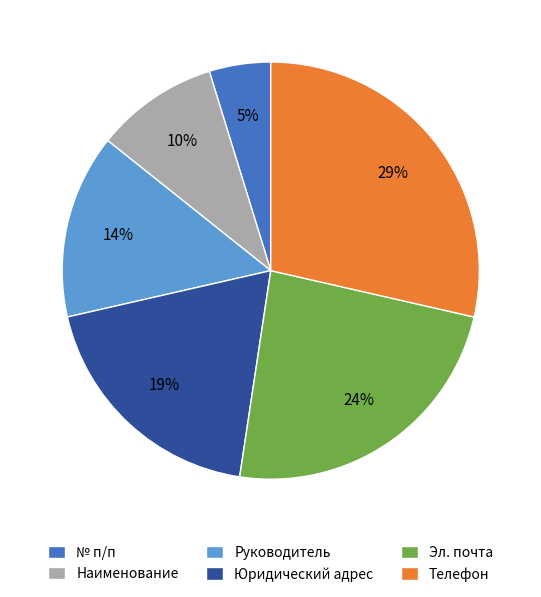

To the nearest percent, what portion does Эл. почта represent?

24%